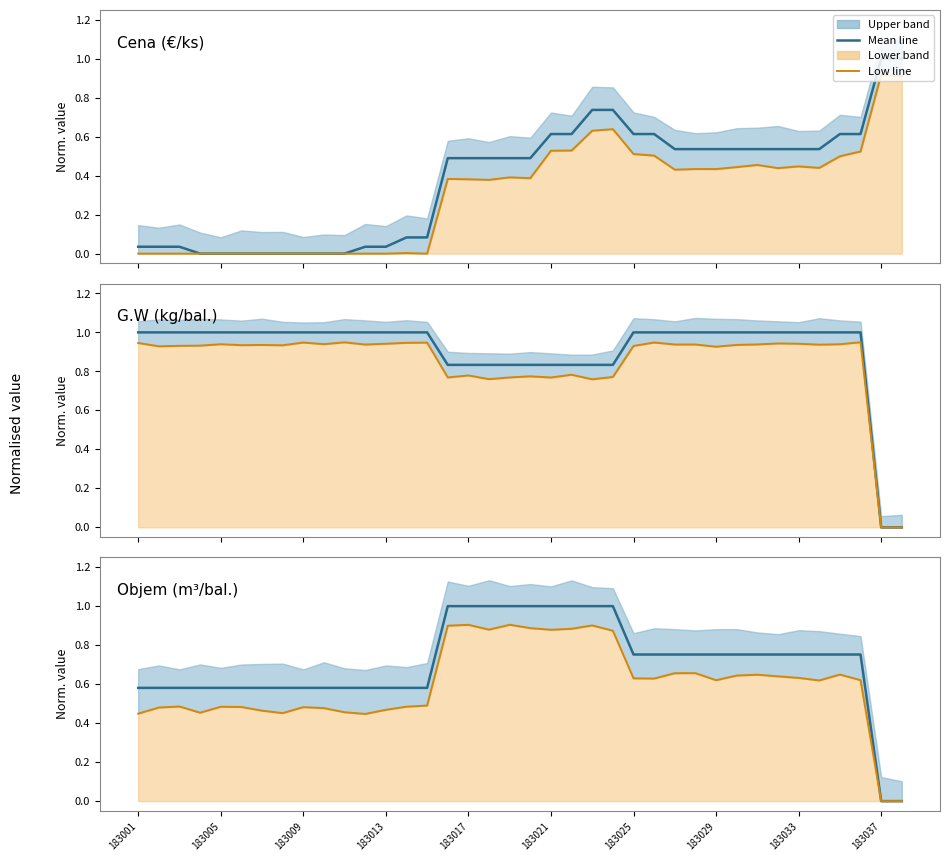

Reading left to right, list all the values displayed in this chart.

Cena (norm.): 0.0	0.0	0.0	0.0	0.0	0.0	0.0	0.0	0.0	0.0	0.0	0.0	0.0	0.1	0.1	0.5	0.5	0.5	0.5	0.5	0.6	0.6	0.7	0.7	0.6	0.6	0.5	0.5	0.5	0.5	0.5	0.5	0.5	0.5	0.6	0.6	1.0	1.0
Cena low line: 0.0	0.0	0.0	0.0	0.0	0.0	0.0	0.0	0.0	0.0	0.0	0.0	0.0	0.0	0.0	0.4	0.4	0.4	0.4	0.4	0.5	0.5	0.6	0.6	0.5	0.5	0.4	0.4	0.4	0.4	0.5	0.4	0.4	0.4	0.5	0.5	0.9	0.9
G.W (norm.): 1.0	1.0	1.0	1.0	1.0	1.0	1.0	1.0	1.0	1.0	1.0	1.0	1.0	1.0	1.0	0.8	0.8	0.8	0.8	0.8	0.8	0.8	0.8	0.8	1.0	1.0	1.0	1.0	1.0	1.0	1.0	1.0	1.0	1.0	1.0	1.0	0.0	0.0
G.W low line: 0.9	0.9	0.9	0.9	0.9	0.9	0.9	0.9	0.9	0.9	0.9	0.9	0.9	0.9	0.9	0.8	0.8	0.8	0.8	0.8	0.8	0.8	0.8	0.8	0.9	0.9	0.9	0.9	0.9	0.9	0.9	0.9	0.9	0.9	0.9	0.9	0.0	0.0
Objem (norm.): 0.6	0.6	0.6	0.6	0.6	0.6	0.6	0.6	0.6	0.6	0.6	0.6	0.6	0.6	0.6	1.0	1.0	1.0	1.0	1.0	1.0	1.0	1.0	1.0	0.8	0.8	0.8	0.8	0.8	0.8	0.8	0.8	0.8	0.8	0.8	0.8	0.0	0.0
Objem low line: 0.4	0.5	0.5	0.5	0.5	0.5	0.5	0.5	0.5	0.5	0.5	0.4	0.5	0.5	0.5	0.9	0.9	0.9	0.9	0.9	0.9	0.9	0.9	0.9	0.6	0.6	0.7	0.7	0.6	0.6	0.6	0.6	0.6	0.6	0.6	0.6	0.0	0.0